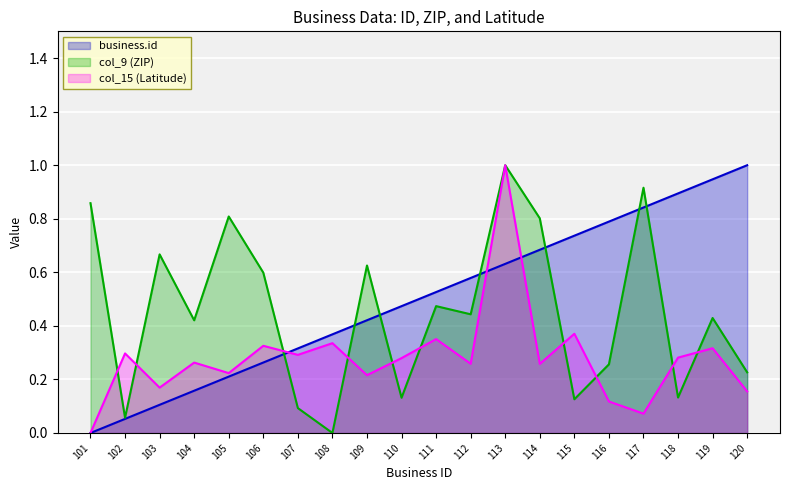

Does the chart display data point markers on the line(s)?

No